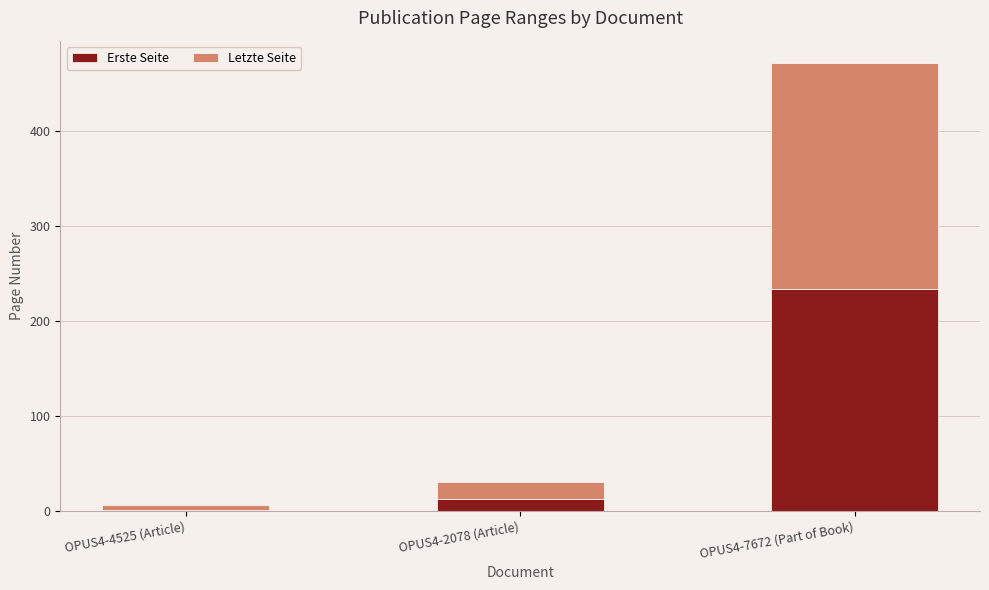

Where is Erste Seite nearest to the value 117?

OPUS4-2078 (Article)